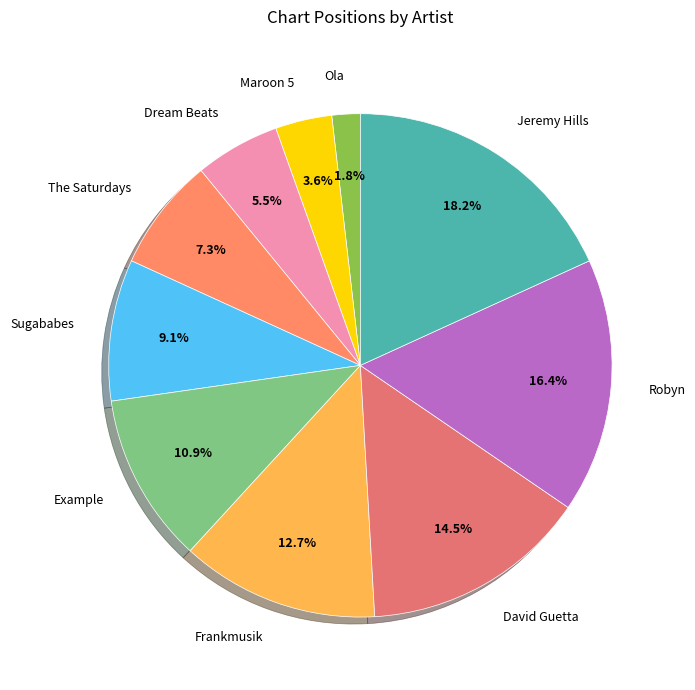

To the nearest percent, what is the difference between the Robyn and Maroon 5 slice percentages?

13%